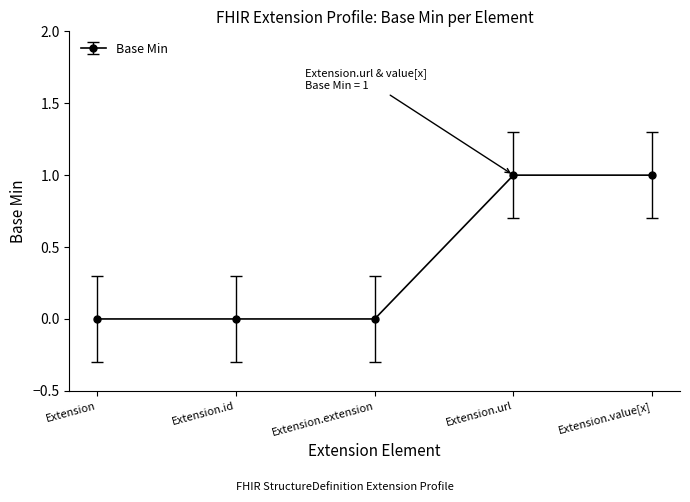

Is it true that the value at Extension.value[x] is 2?

False